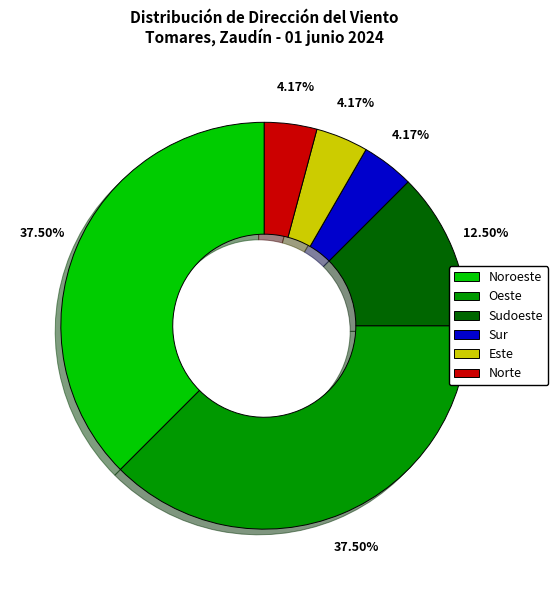

To the nearest percent, what portion does Este represent?

4%